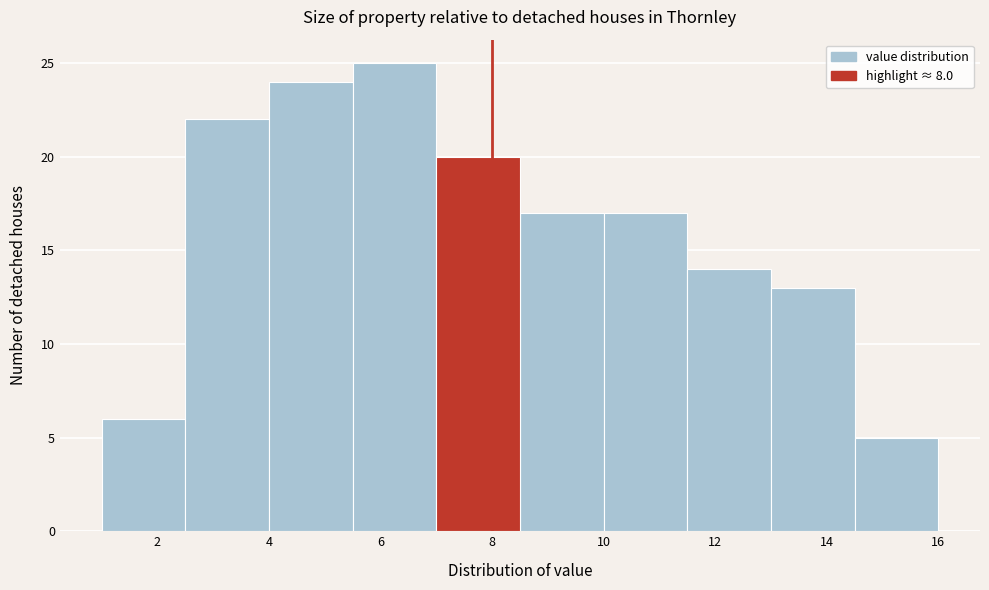

What is the height of the bar covering 7.0 to 8.5 on the x-axis? Neither the bar edges nor the heights are printed on the chart, so give them approximately, as read against the axes.

20